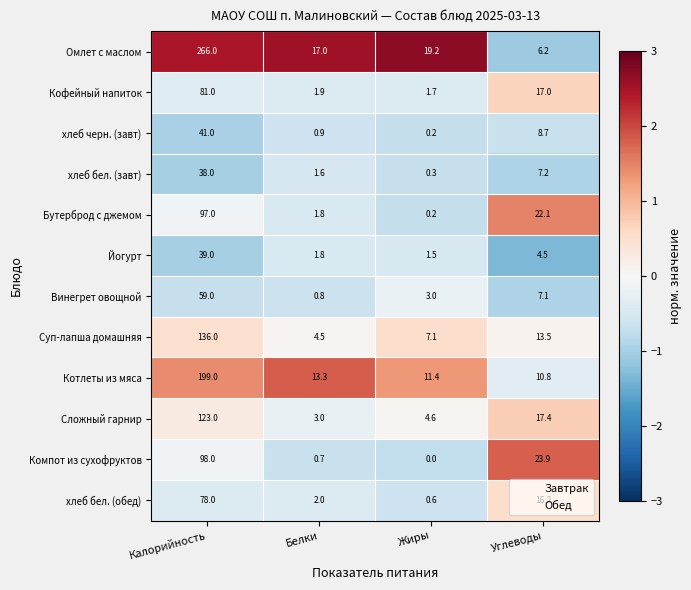

Which series changed the most between Белки and Жиры?

Суп-лапша домашняя